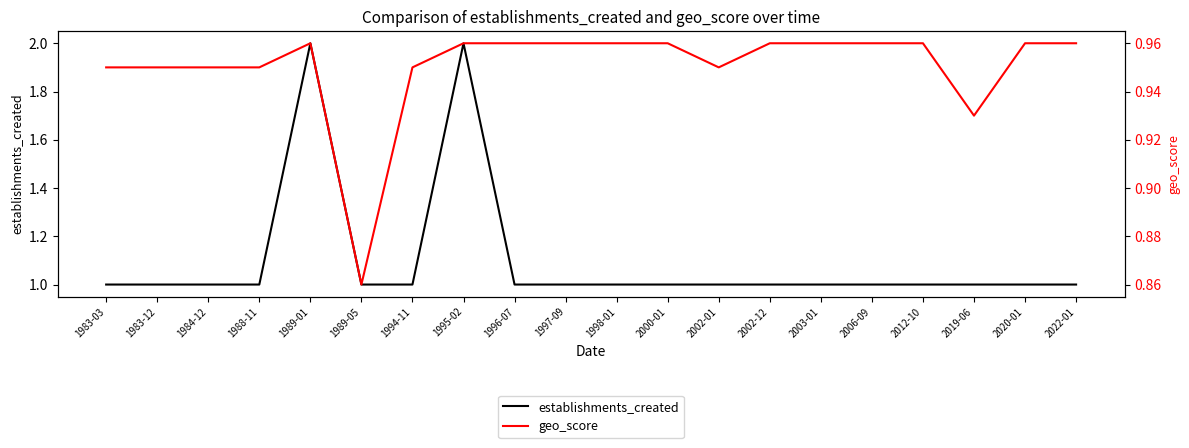

Does the chart have visible grid lines?

No